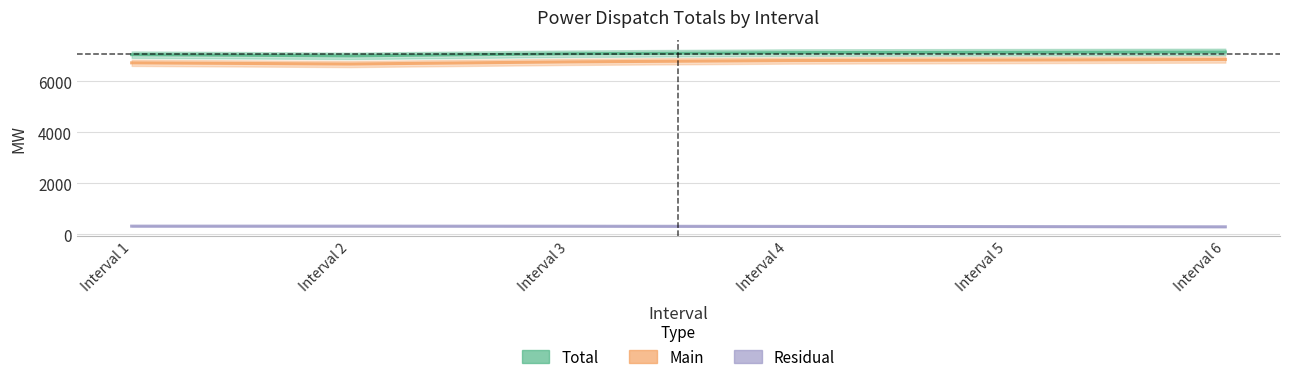

Which series has the largest range (max minus min)?

Main